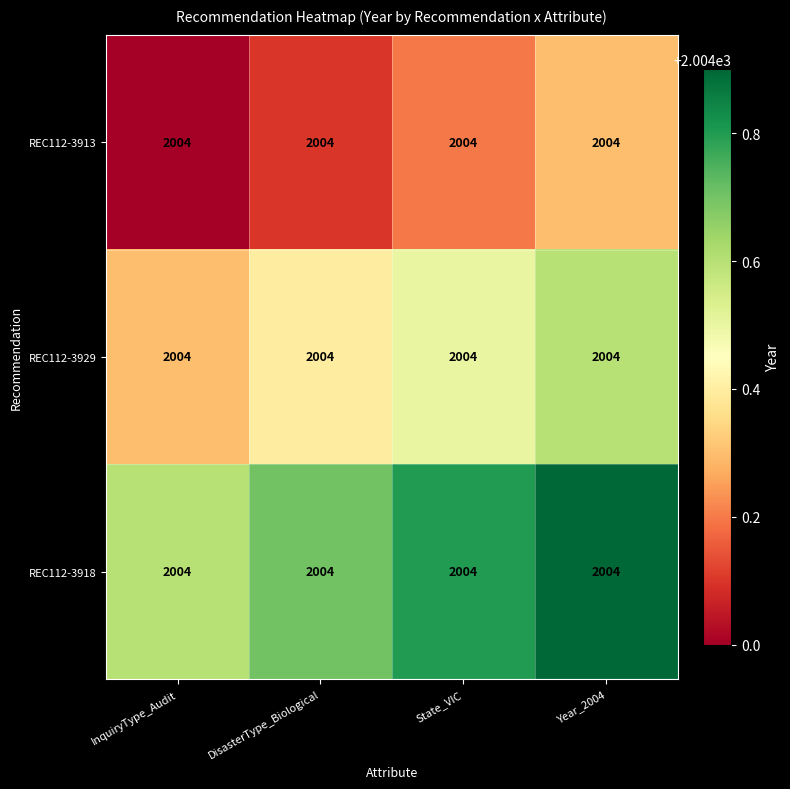

How many REC112-3913 values are between 2004 and 2005?

4